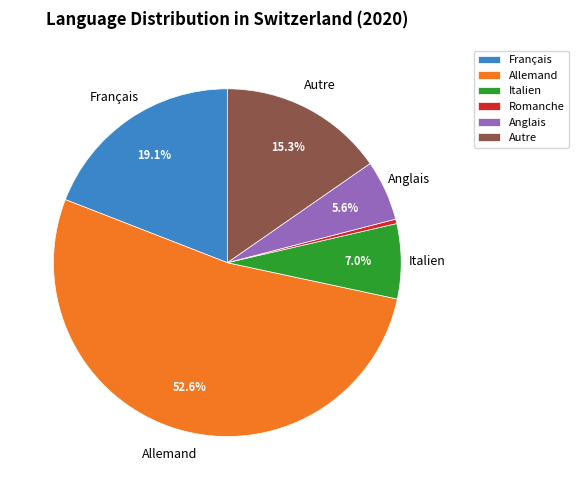

To the nearest percent, what portion does Autre represent?

15%